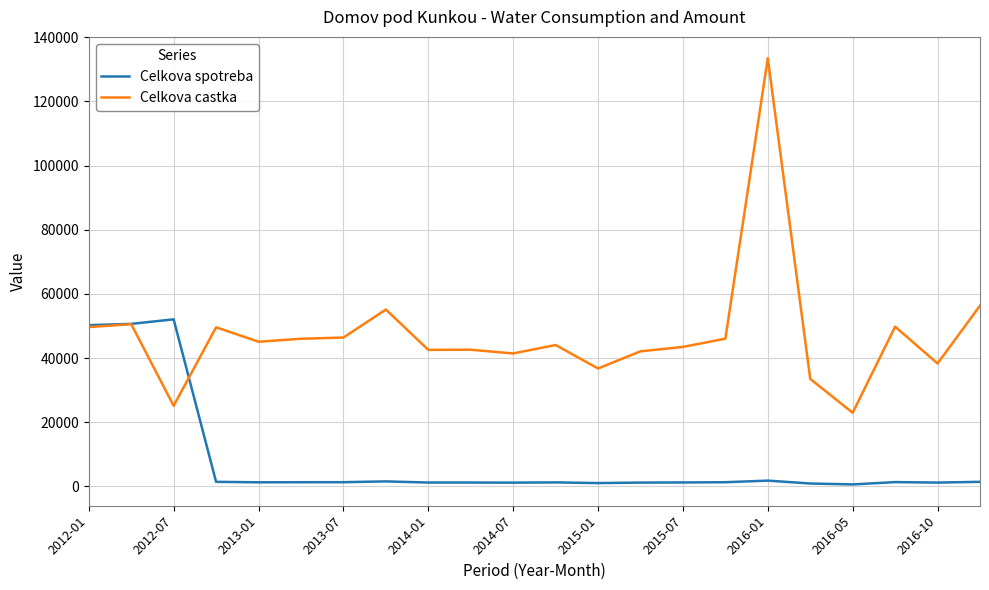

True or false: Celkova spotreba and Celkova castka intersect in this chart.

True